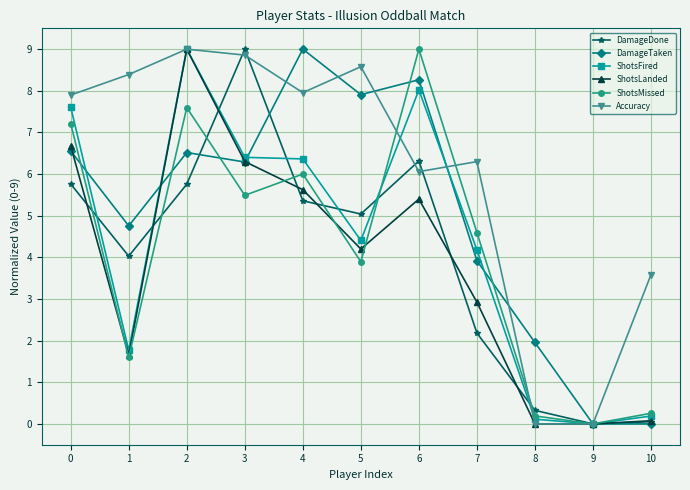

True or false: ShotsMissed has more than 2 interior local peaks.

True